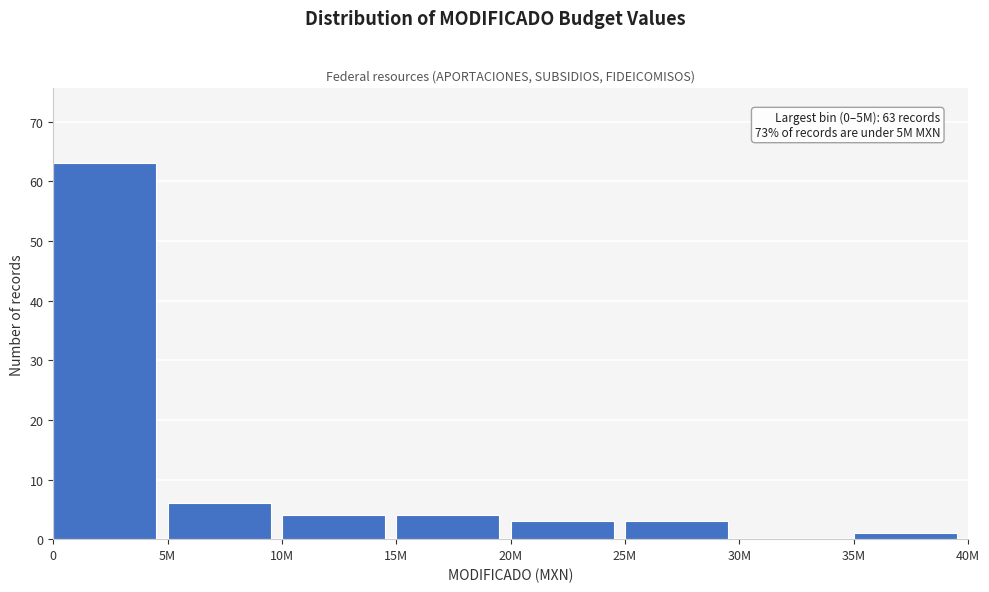

Reading left to right, transcribe all the data shown in this chart.

0=63	5M=6	10M=4	15M=4	20M=3	25M=3	30M=0	35M=1